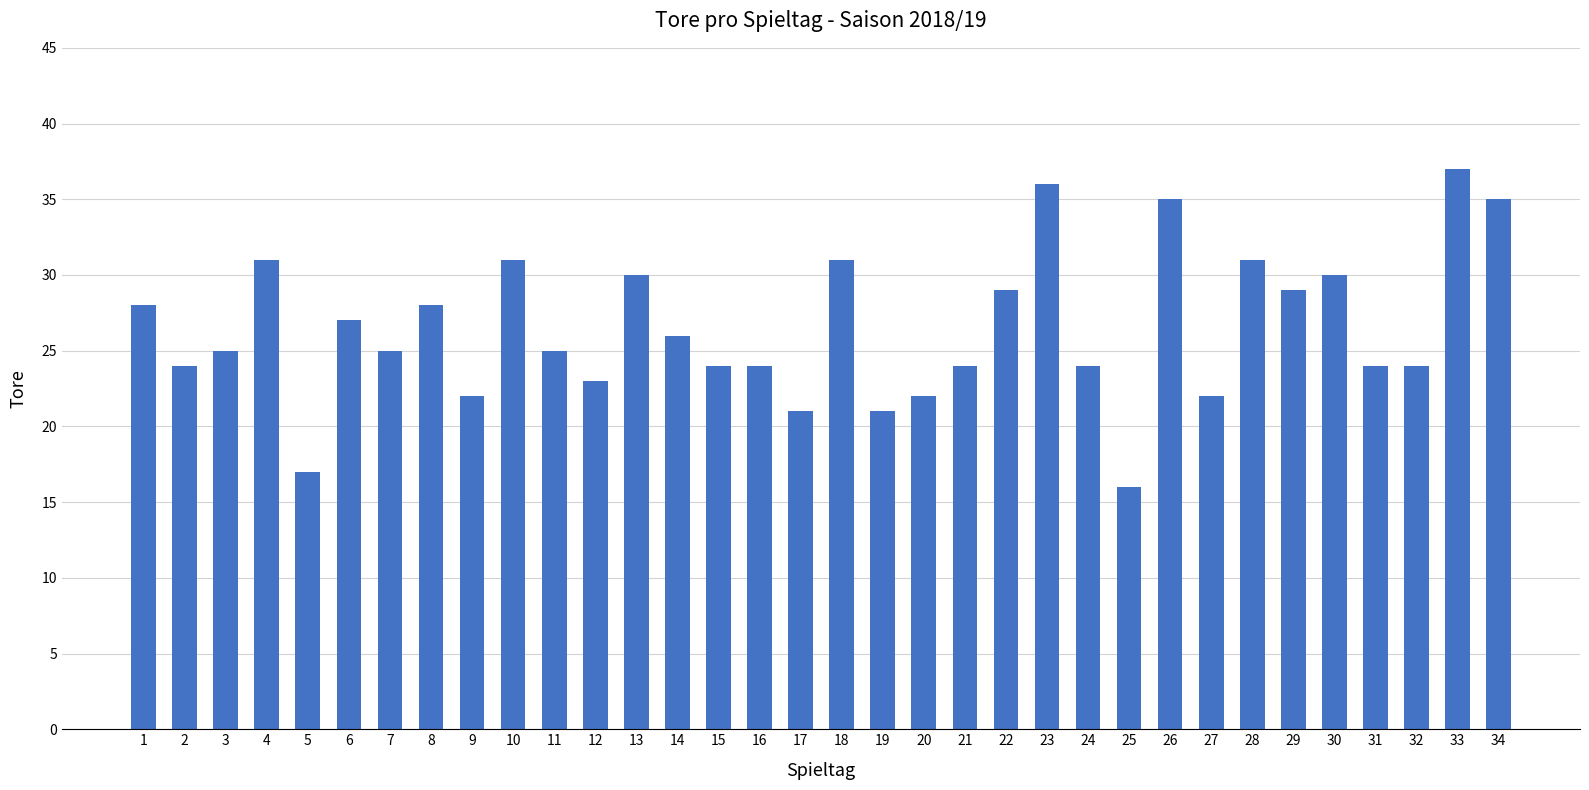

Is it true that the value at 4 is 31?

True